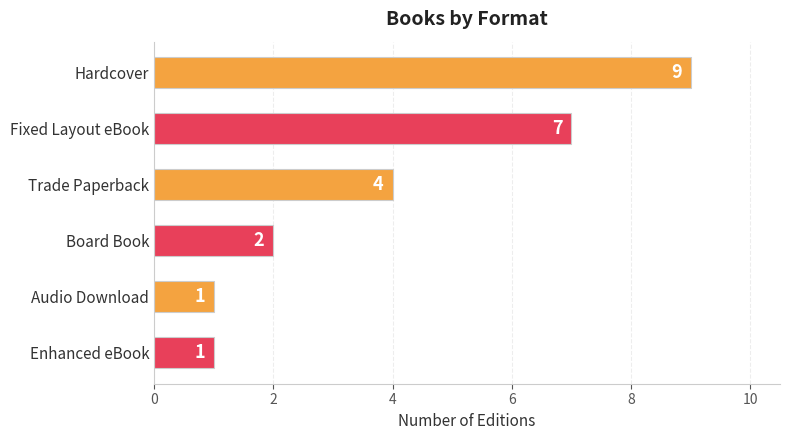

What is the difference between the maximum and minimum values?

8